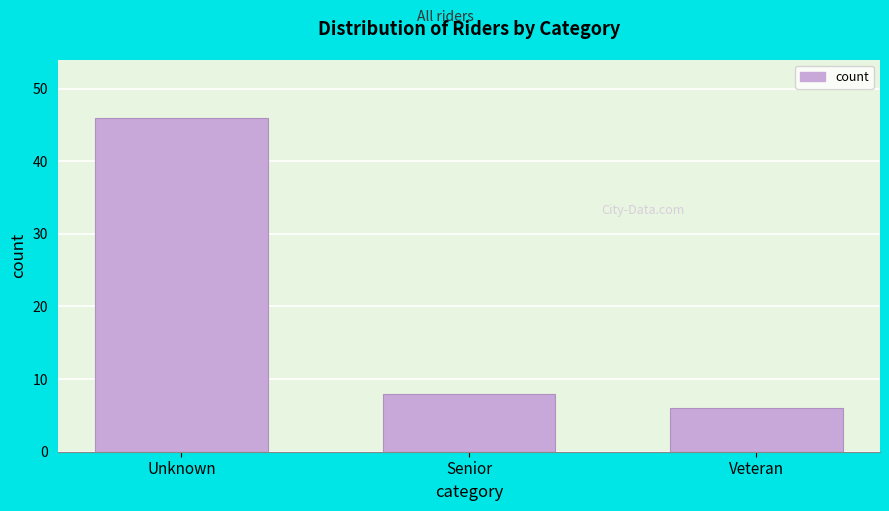

Reading right to left, transcribe all the data shown in this chart.

Veteran=6	Senior=8	Unknown=46